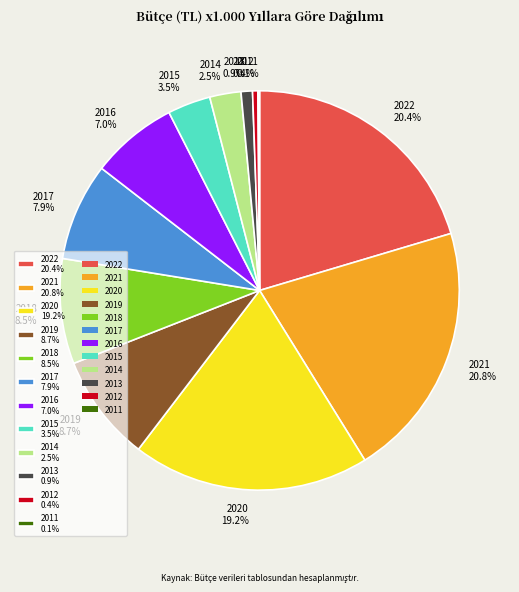

What percentage is NOT represented by 2012 0.4%?

99.6%